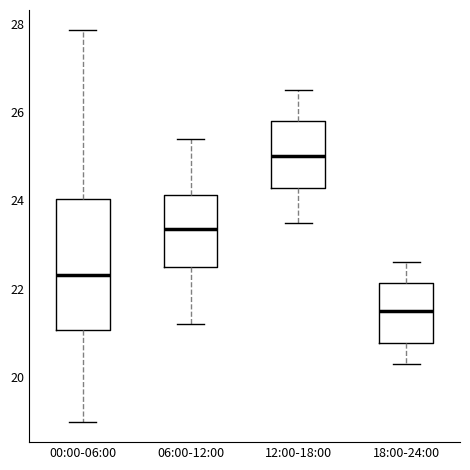

Reading left to right, read every box against the y-axis: the position of its median line, the range the box covers, and the ends of its whiskers. The values are not printed on the chart, so give them approximately, as read against the axis.

00:00-06:00: median 22.4, box 21.0 to 24.0, whiskers 19.0 to 27.8
06:00-12:00: median 23.4, box 22.6 to 24.2, whiskers 21.2 to 25.4
12:00-18:00: median 25.0, box 24.2 to 25.8, whiskers 23.6 to 26.6
18:00-24:00: median 21.6, box 20.8 to 22.2, whiskers 20.4 to 22.6